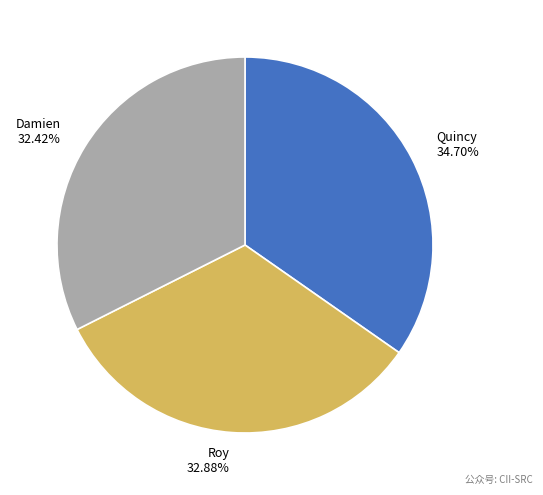

Does Quincy represent more than half of the total?

No